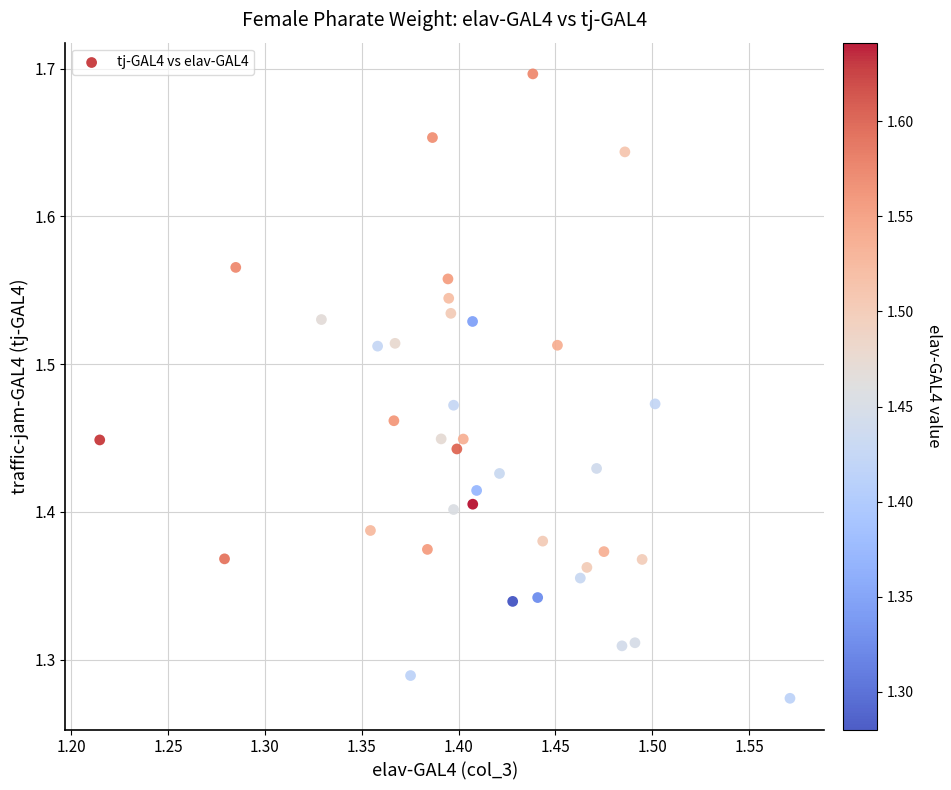

What is the range of X values (max minus min)?

0.4